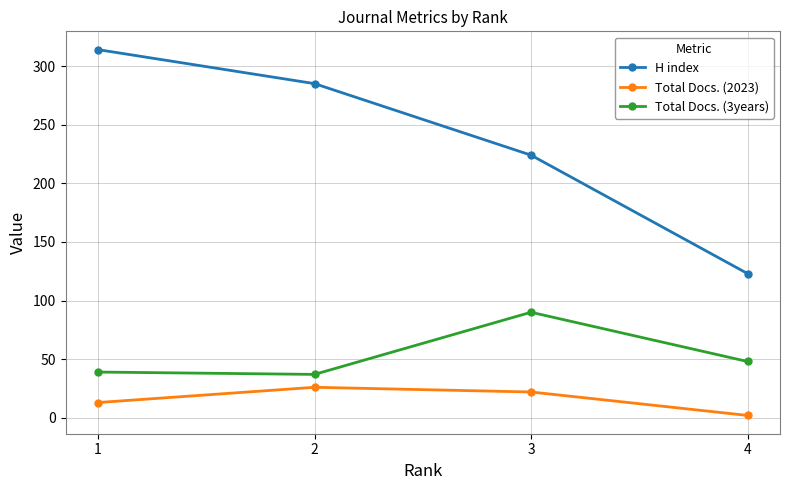

True or false: Total Docs. (3years) and H index intersect in this chart.

False